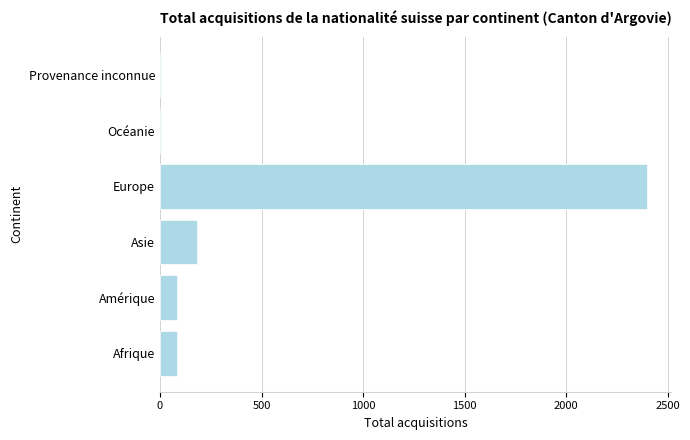

What is the maximum value shown in the chart?

2397